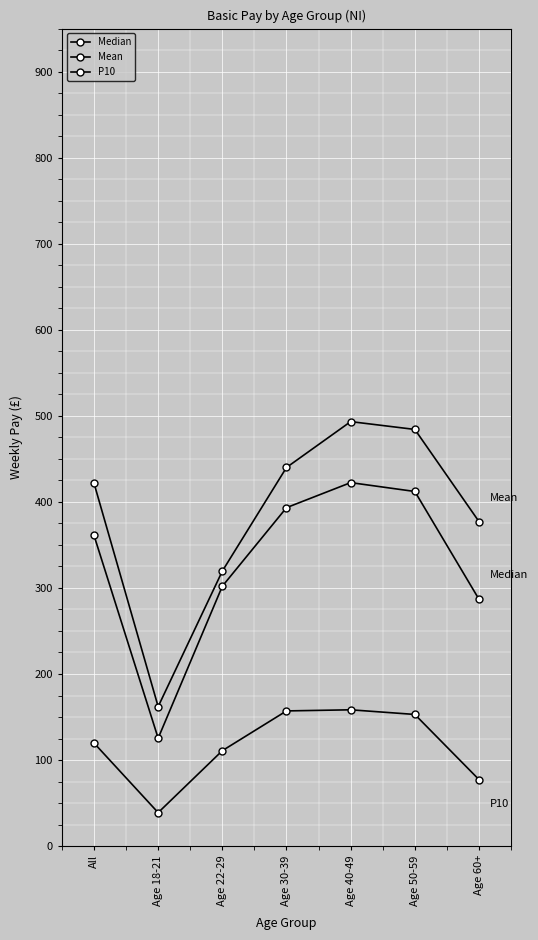

True or false: P10 and Median cross at least once.

False